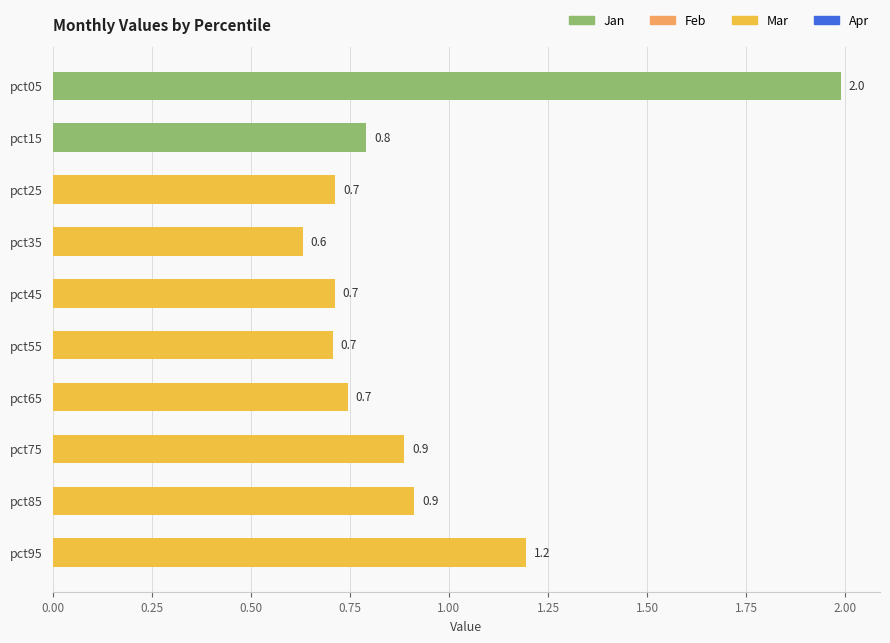

What is the difference between the values at pct85 and pct95?

0.3